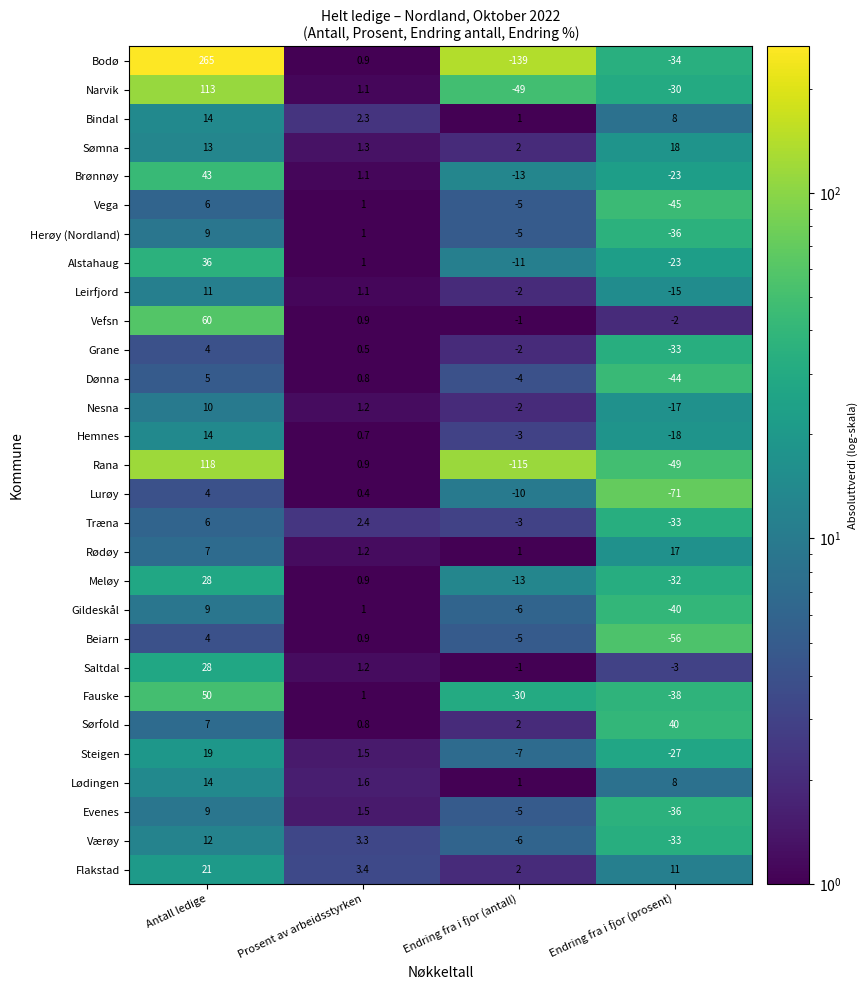

Which series has the largest range (max minus min)?

Bodø